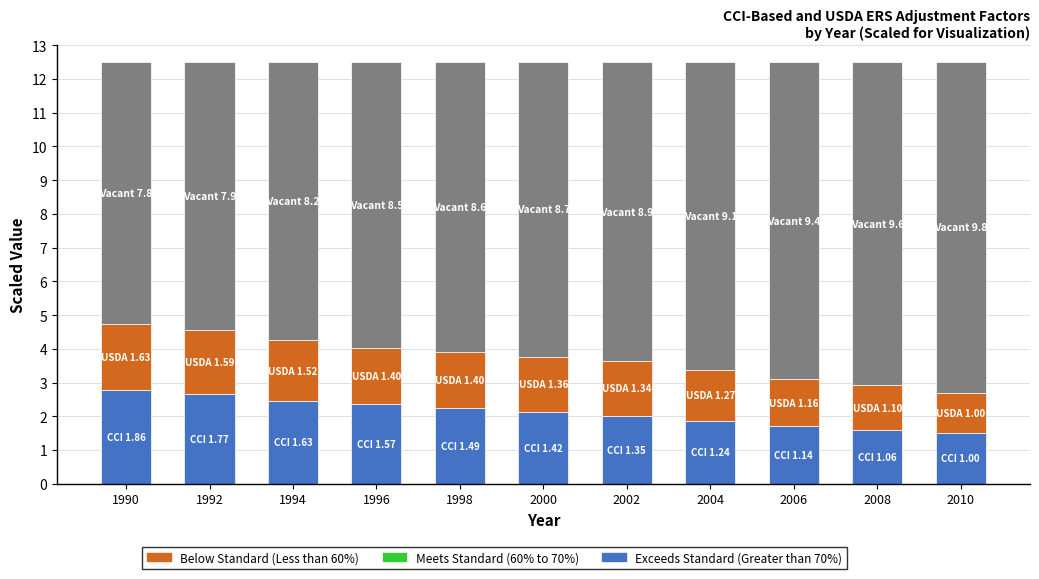

How many categories are shown in the chart?

11